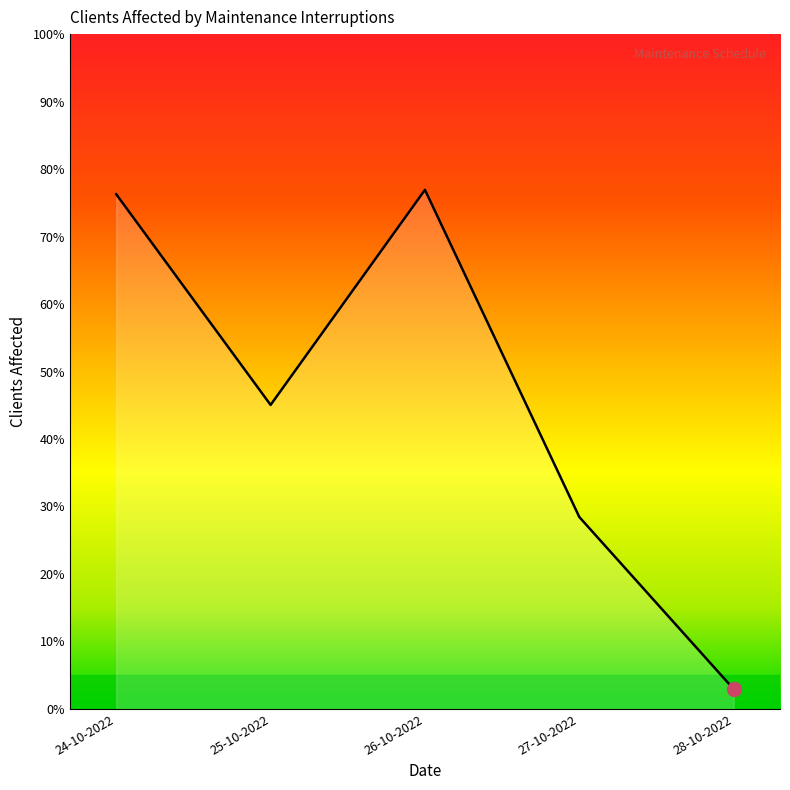

True or false: the data has more than 2 interior local peaks.

False